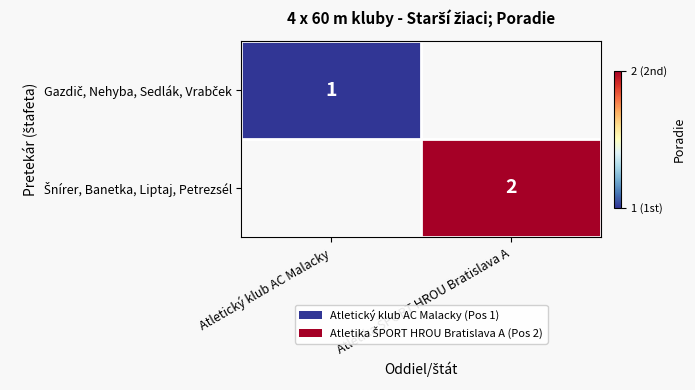

Rank the categories by Gazdič, Nehyba, Sedlák, Vrabček value from lowest to highest.

Atletický klub AC Malacky, Atletika ŠPORT HROU Bratislava A